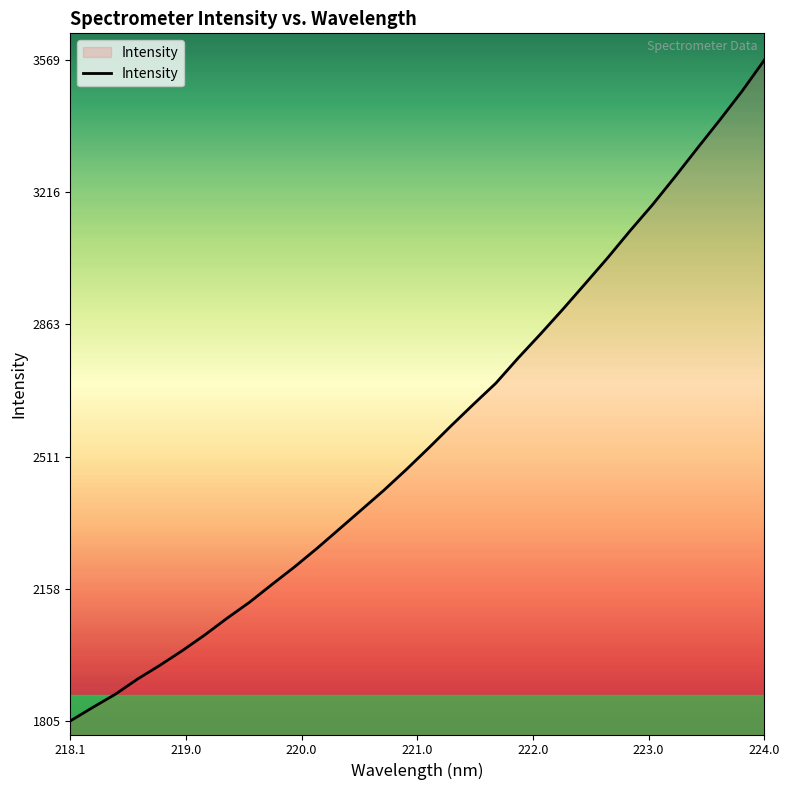

Count the number of data series in this chart.

1